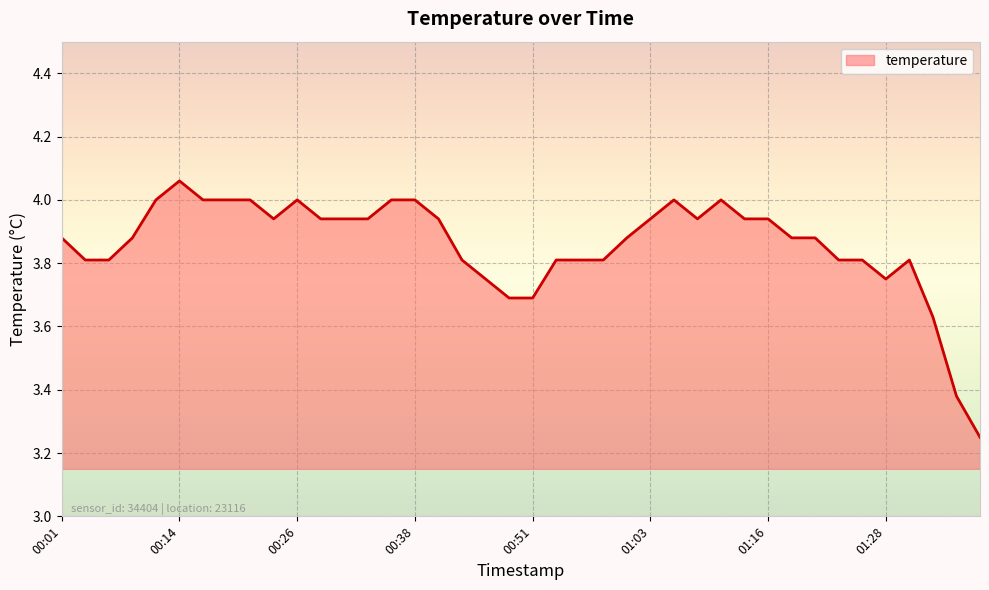

What is the difference between the maximum and minimum values?

0.8